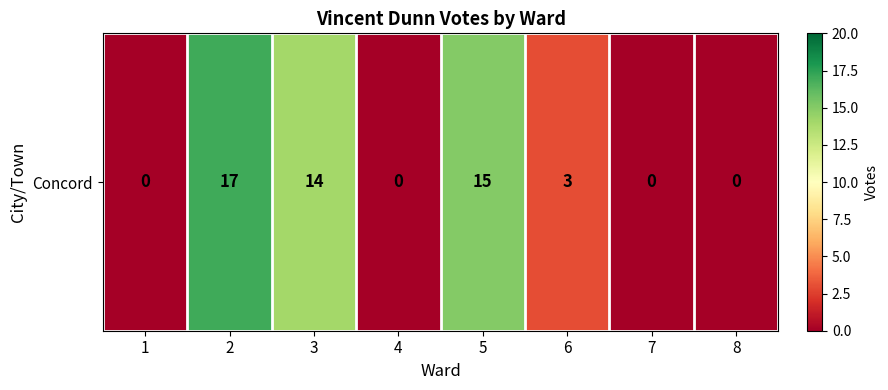

Where is the data nearest to the value 8?

6